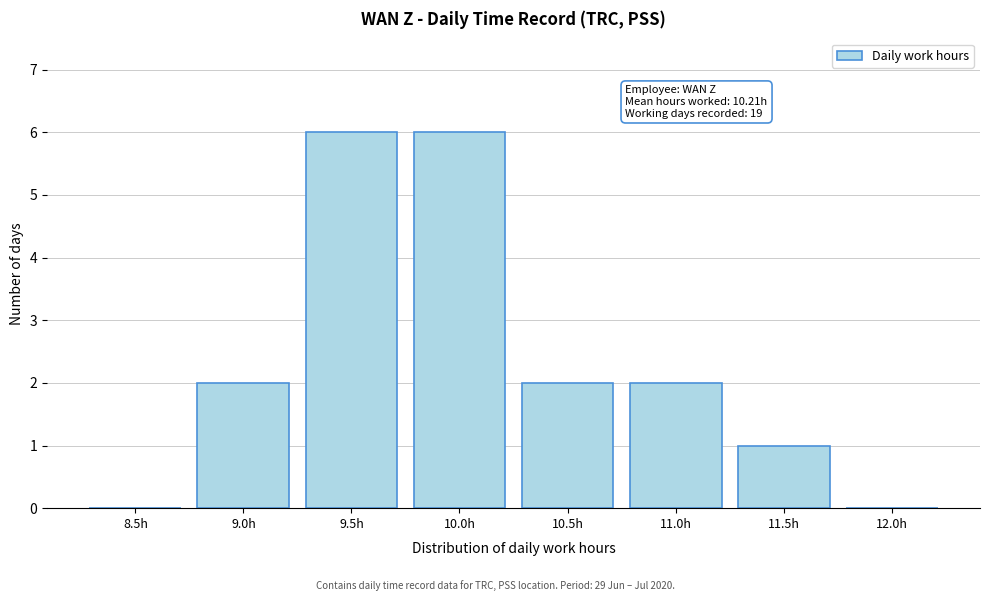

Reading left to right, transcribe all the data shown in this chart.

8.5h=0	9.0h=2	9.5h=6	10.0h=6	10.5h=2	11.0h=2	11.5h=1	12.0h=0